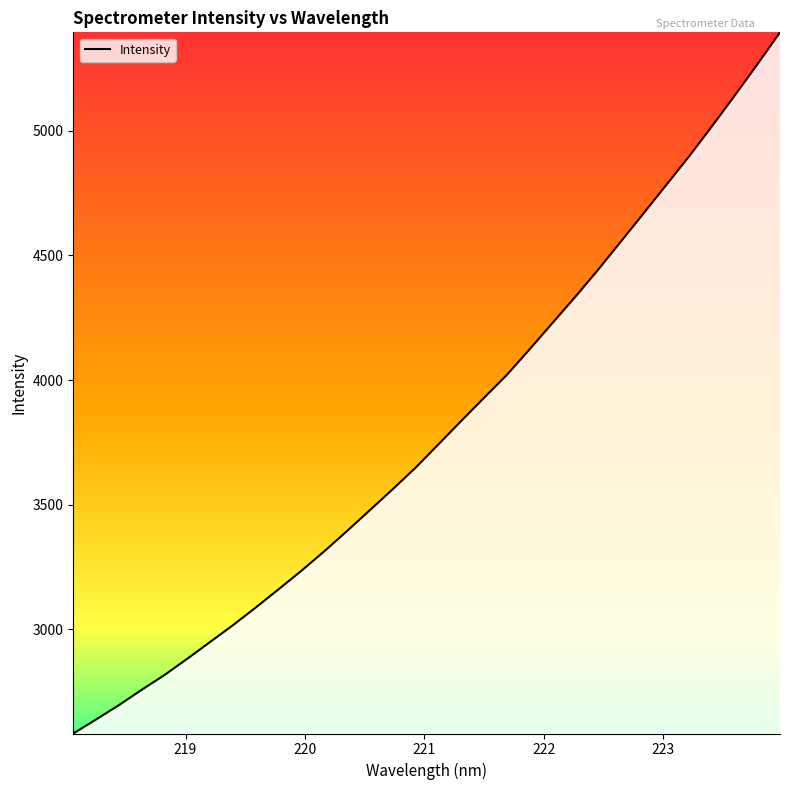

What is the difference between the maximum and minimum values?

2812.0